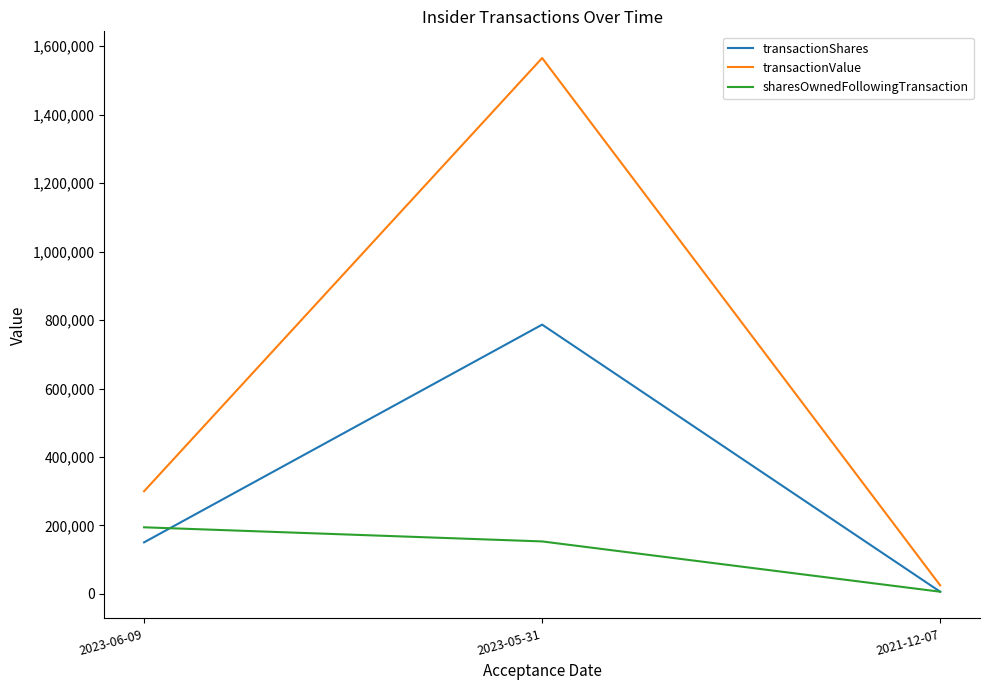

Which series has the largest range (max minus min)?

transactionValue